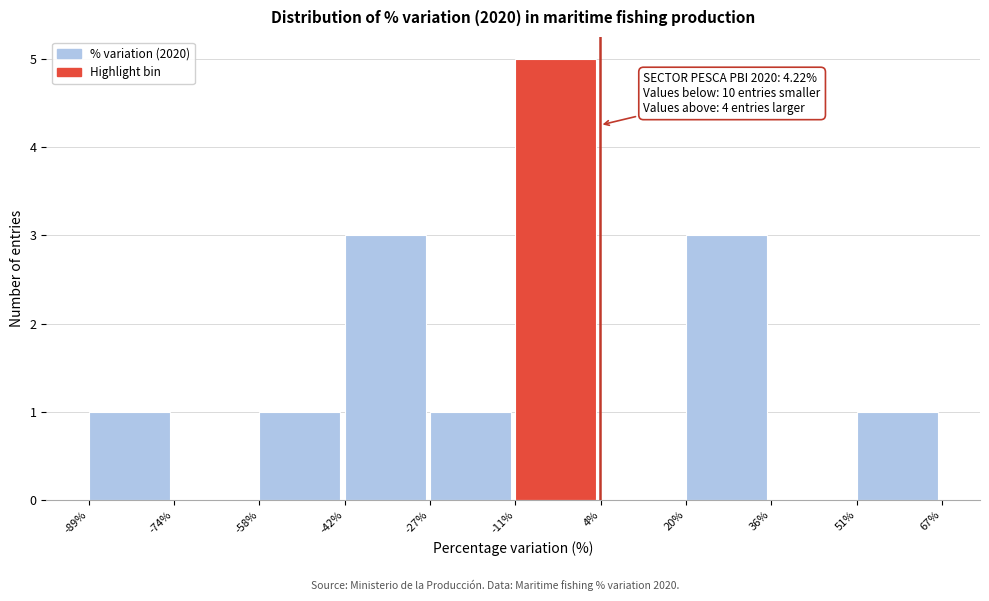

Over which range of the x-axis is the bar tallest?

-11% to 4%